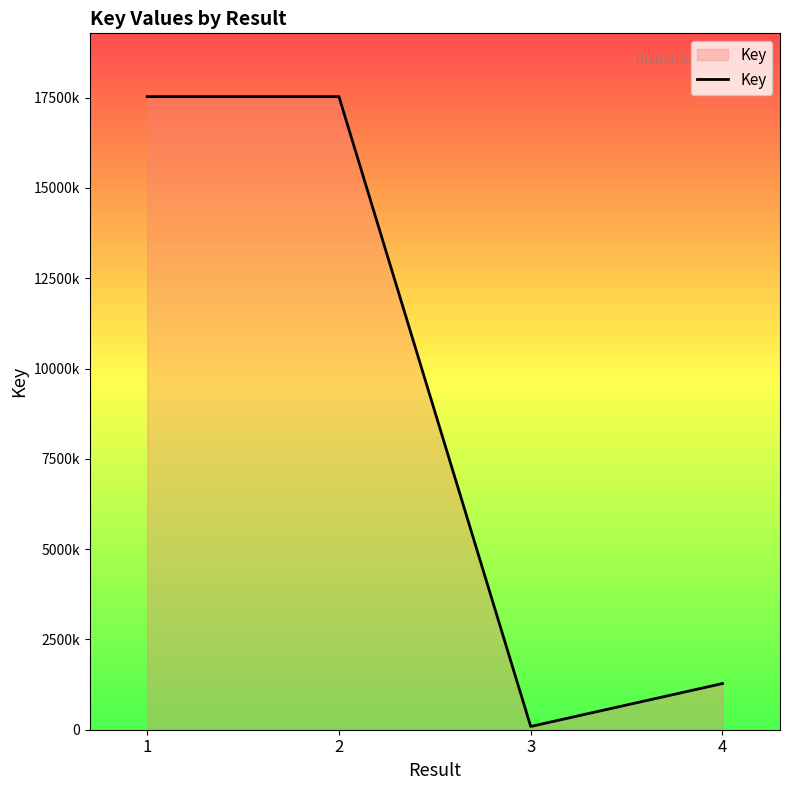

List the labels in order of value, largest first.

1, 2, 4, 3